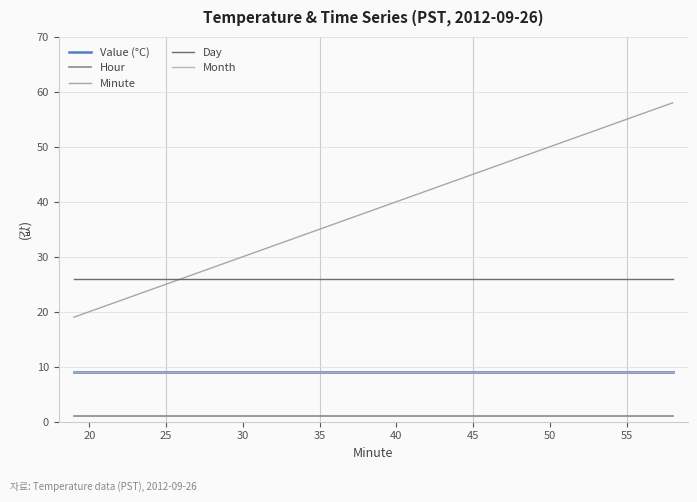

Which series has the largest range (max minus min)?

Minute